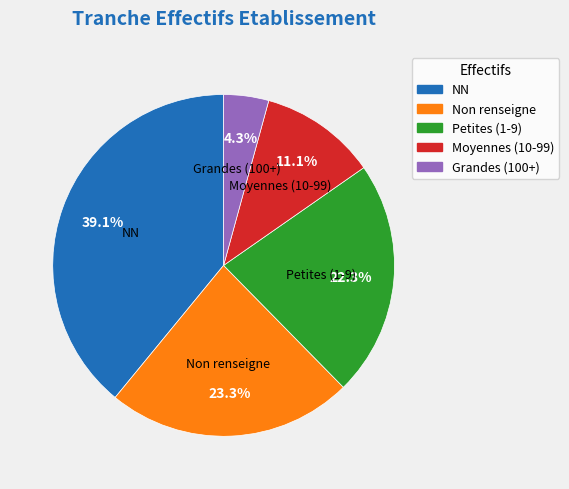

Is there any slice that represents more than half of the pie?

No